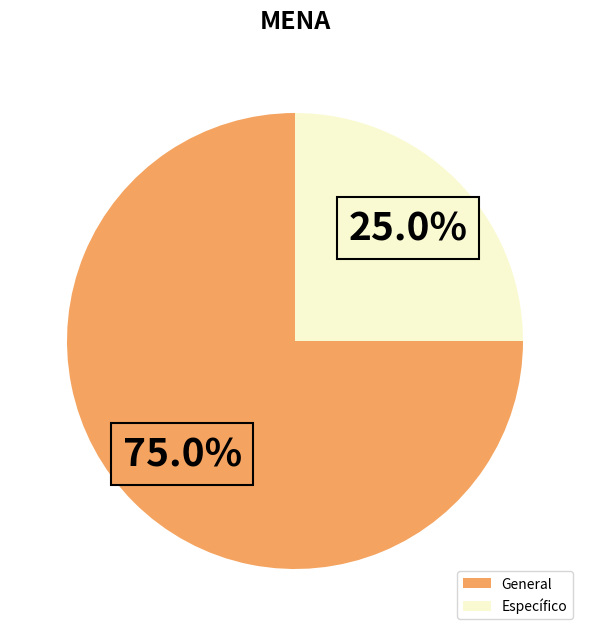

Combined, do Específico and General account for over 50%?

Yes